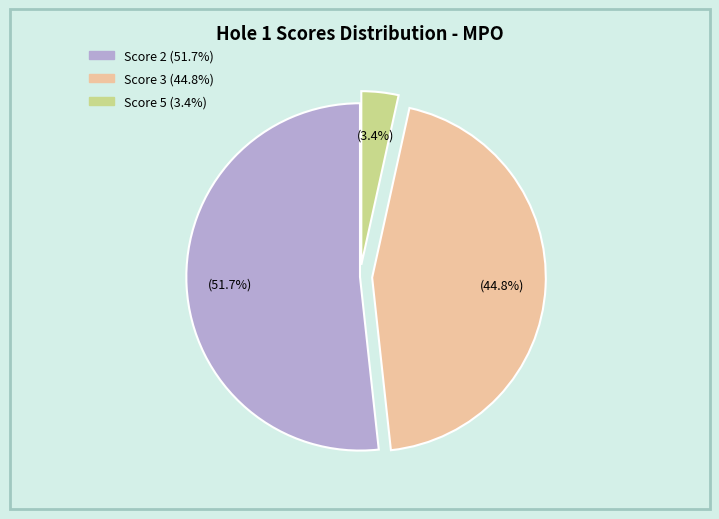

Count the number of slices in the pie.

3